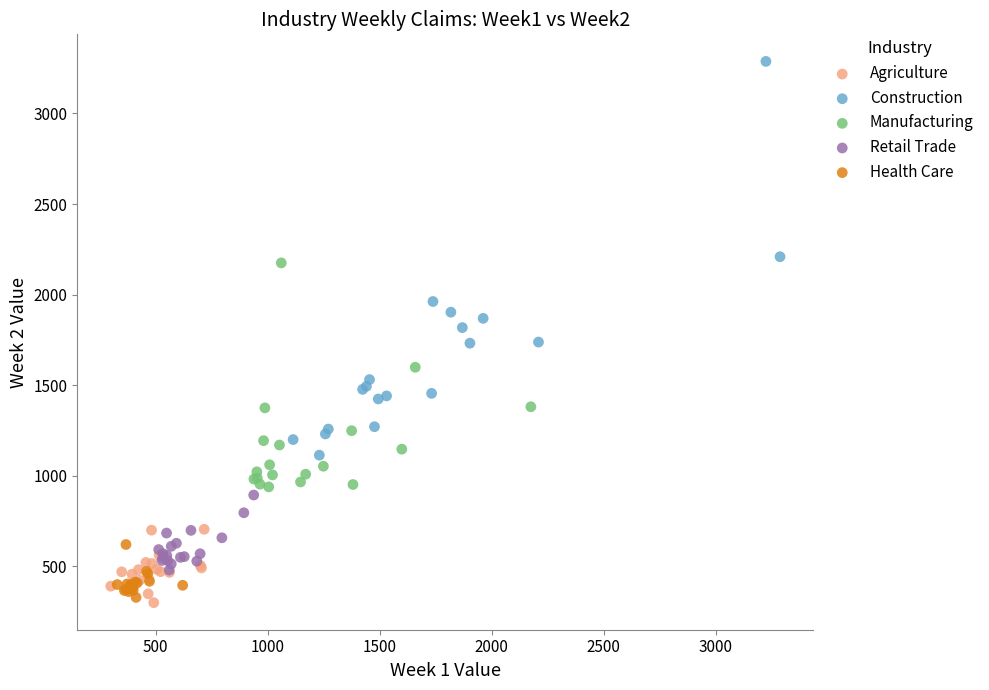

Which series has the largest Y range (max minus min)?

Construction